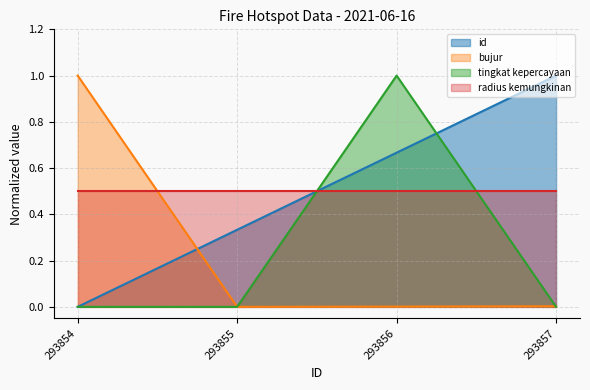

True or false: bujur has a value of 1.0 at 293854.

True